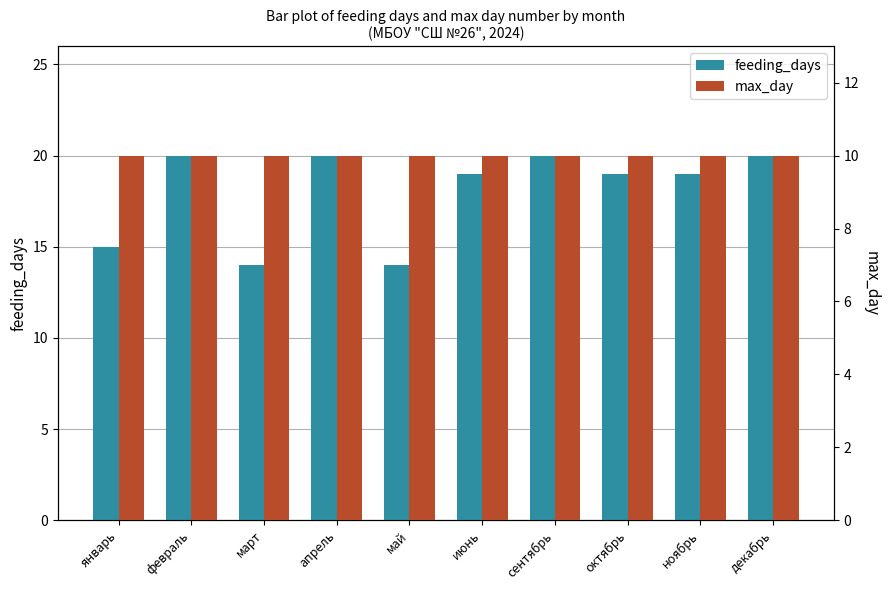

Which category has the lowest value across all series?

январь